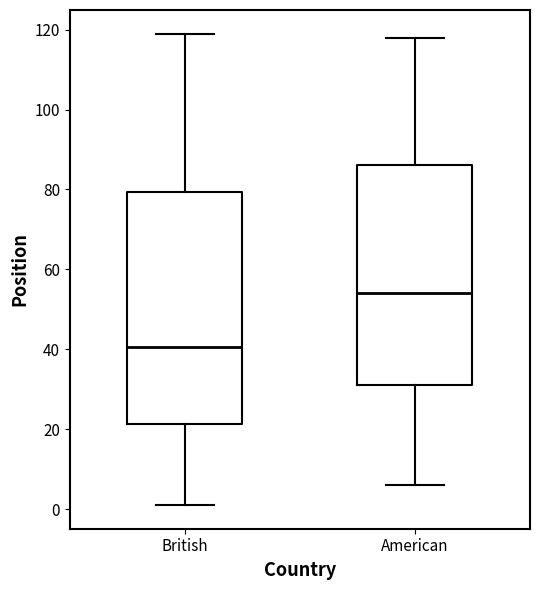

Where does the lower whisker of the box for British end on the y-axis? The values are not printed on the chart, so give them approximately, as read against the axis.

2